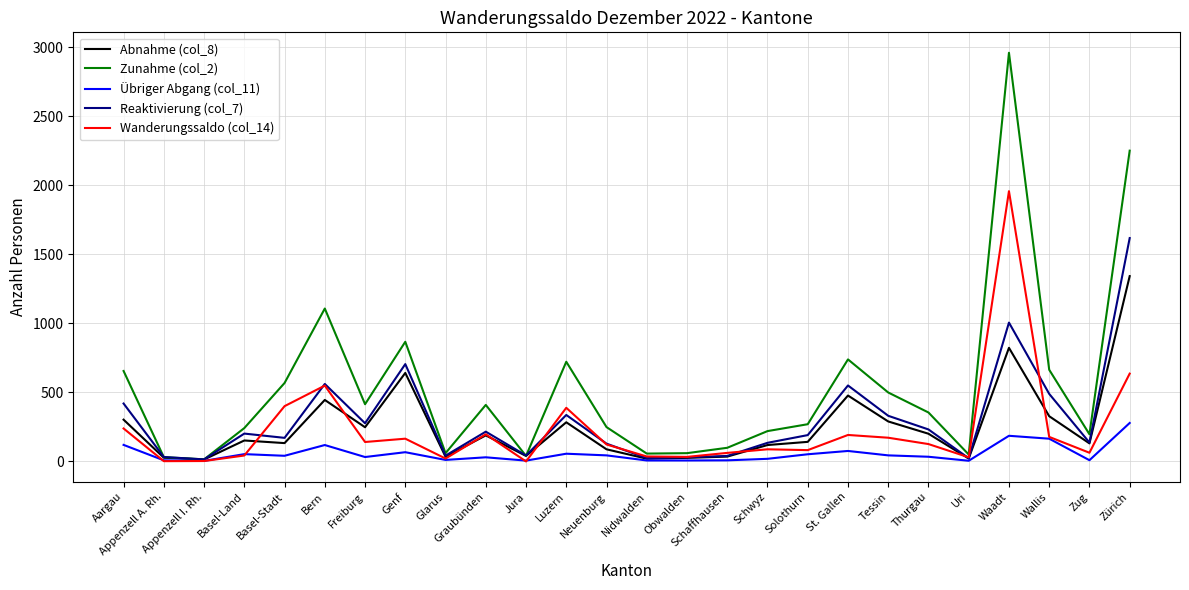

At which category is the sum across all series the highest?

Waadt